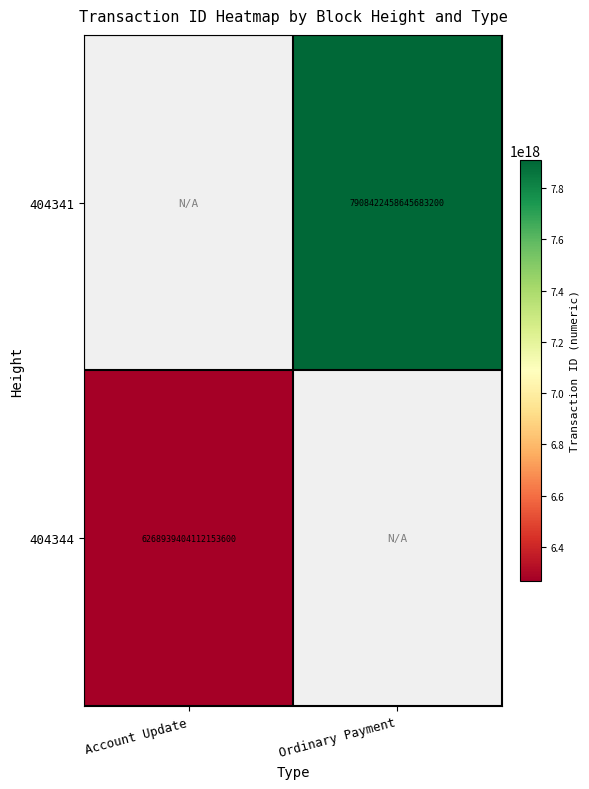

At which category does the chart reach its minimum across all series?

Account Update